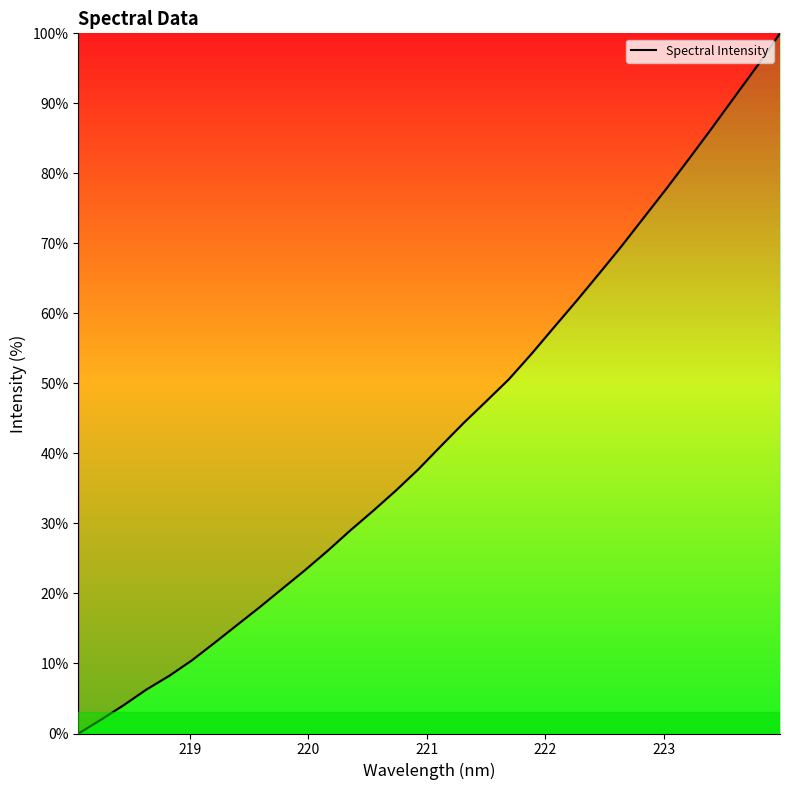

What is the difference between the maximum and minimum values?

100.0